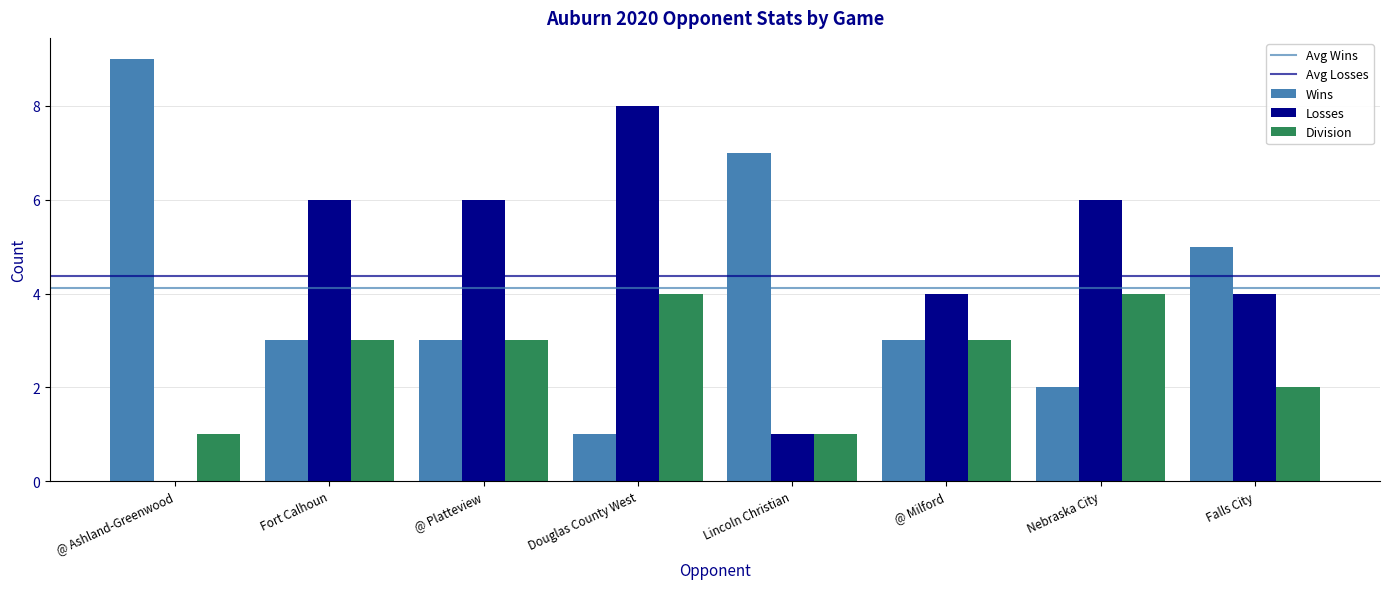

Are the bars horizontal?

No